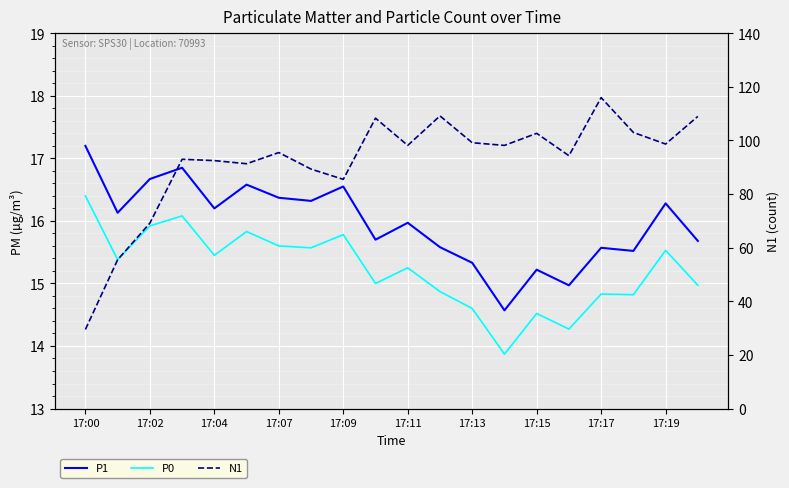

What is the approximate value of N1 at 17:19?

98.7